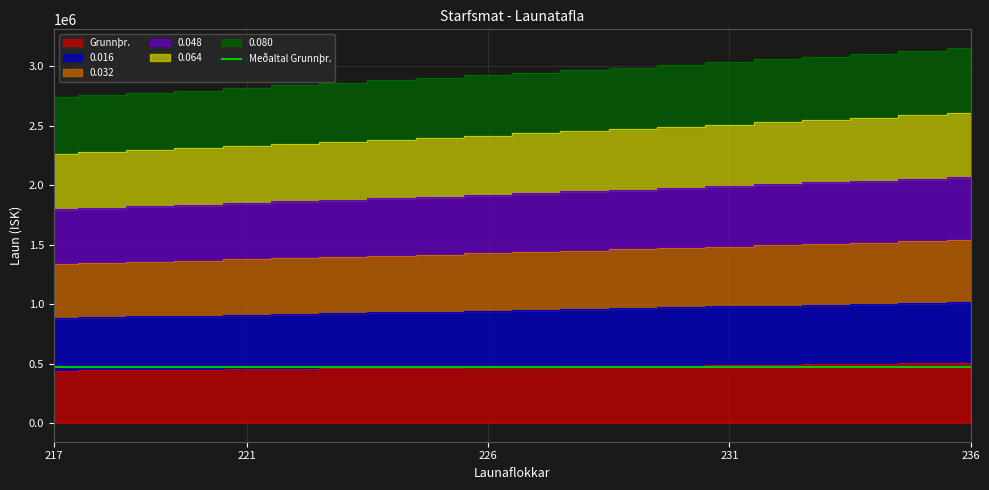

Which series has the largest range (max minus min)?

0.064